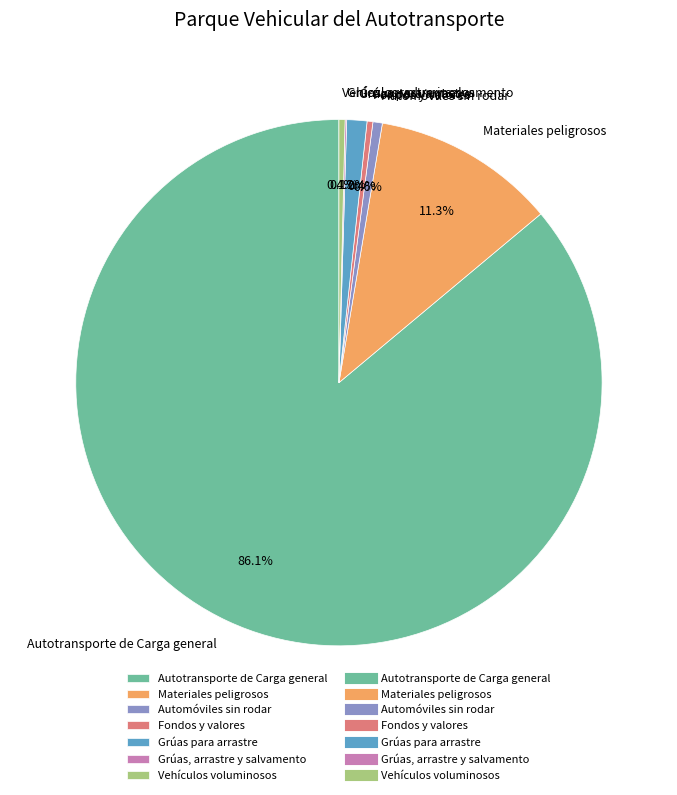

Is the sum of Automóviles sin rodar and Materiales peligrosos greater than half?

No